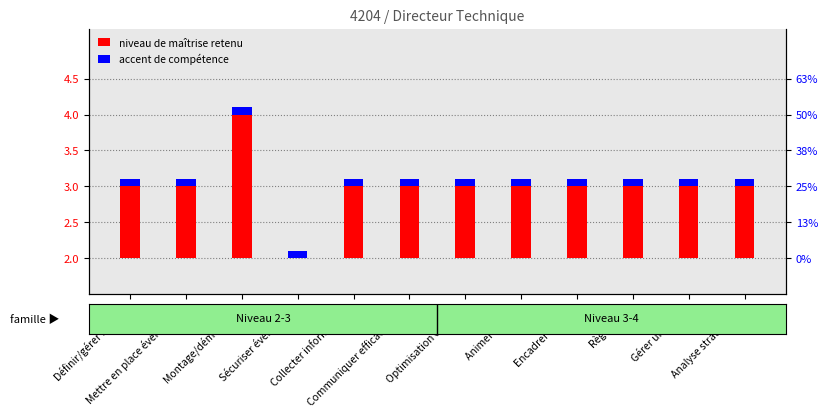

The value of percentile accent at Règles HSE is 0.1. True or false?

True